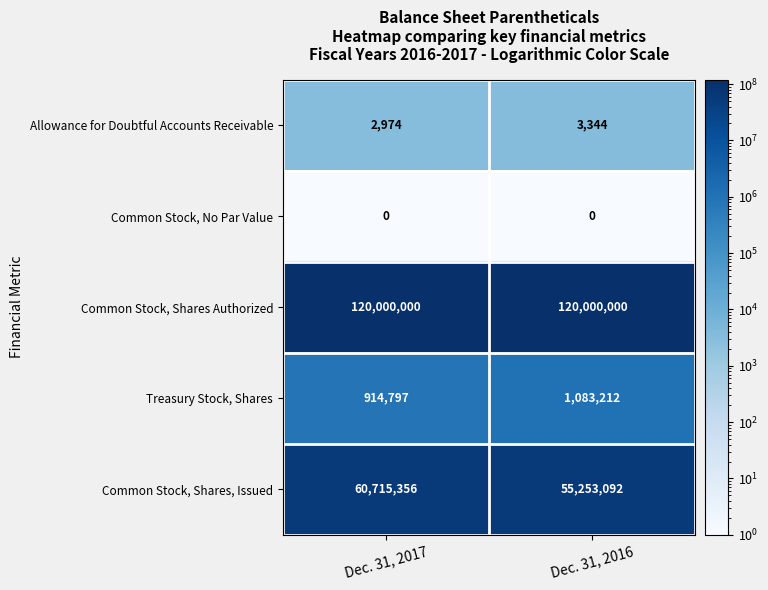

Reading left to right, extract all data points from this chart.

Allowance for Doubtful Accounts Receivable: 2974	3344
Common Stock, No Par Value: 0	0
Common Stock, Shares Authorized: 120000000	120000000
Treasury Stock, Shares: 914797	1083212
Common Stock, Shares, Issued: 60715356	55253092